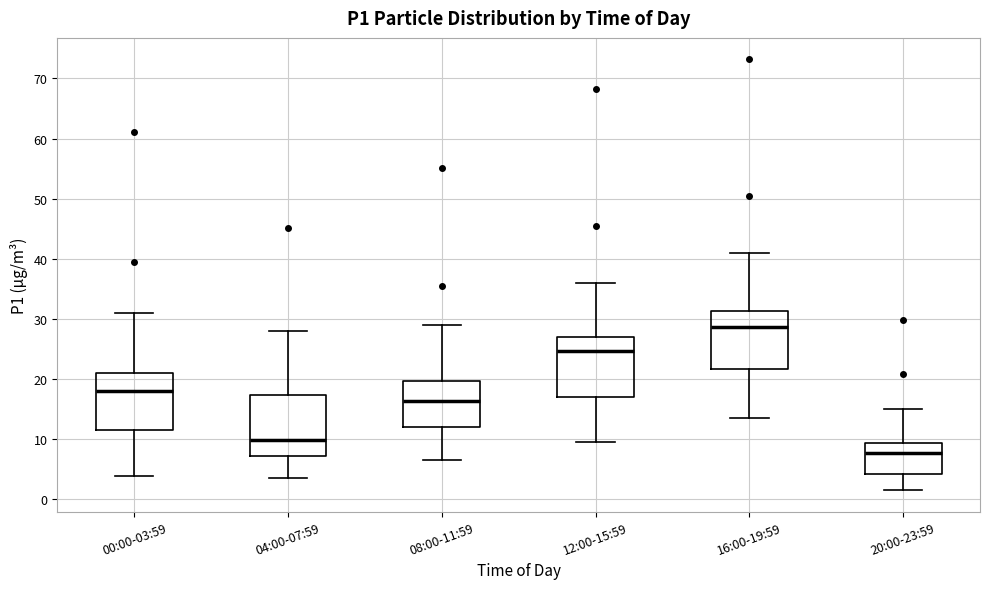

Reading left to right, transcribe this box plot: for each box, give where its median line is, the range the box spans, and where its two whiskers end, as read against the y-axis. The values are not printed on the chart, so give them approximately, as read against the axis.

00:00-03:59: median 18, box 11 to 21, whiskers 4 to 31
04:00-07:59: median 10, box 7 to 17, whiskers 4 to 28
08:00-11:59: median 16, box 12 to 20, whiskers 7 to 29
12:00-15:59: median 25, box 17 to 27, whiskers 10 to 36
16:00-19:59: median 29, box 22 to 31, whiskers 14 to 41
20:00-23:59: median 8, box 4 to 9, whiskers 2 to 15